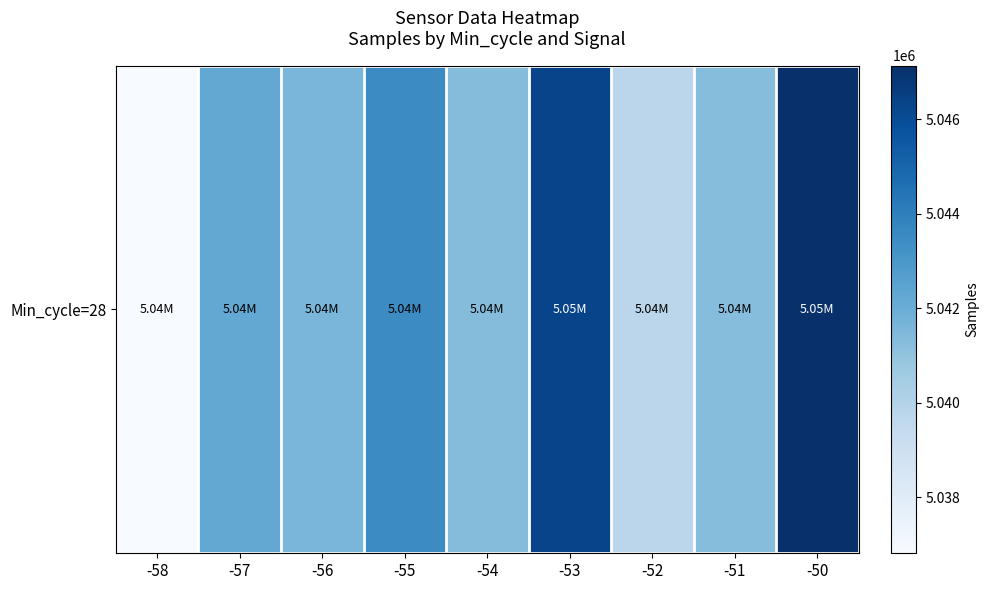

Which has a higher value, -54 or -56?

-56